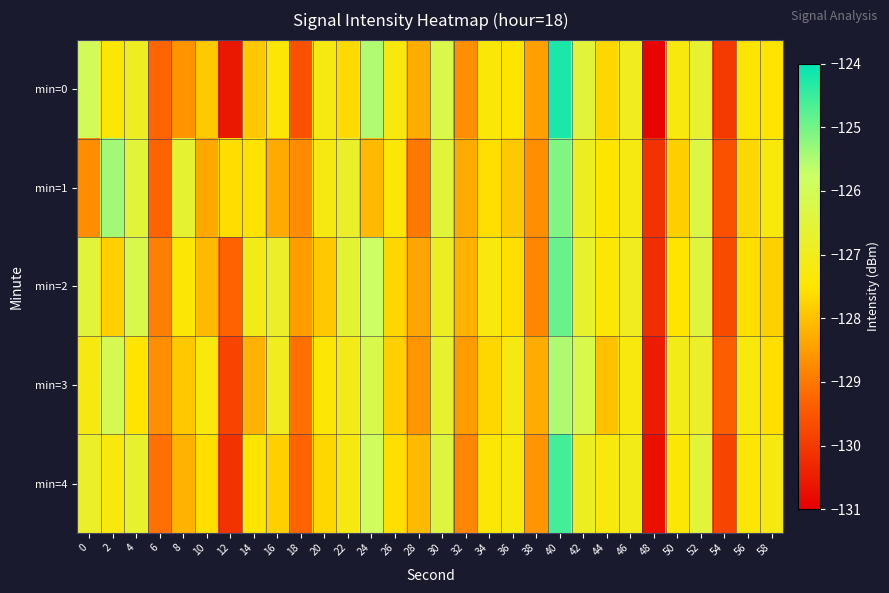

Which series changed the most between 12 and 20?

min=0